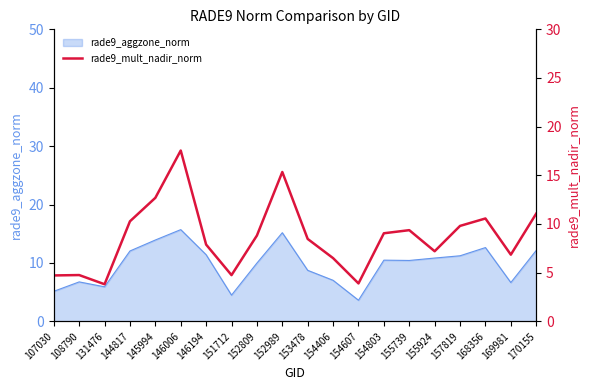

The rade9_aggzone_norm series shows 4.0 at 152809. True or false?

False